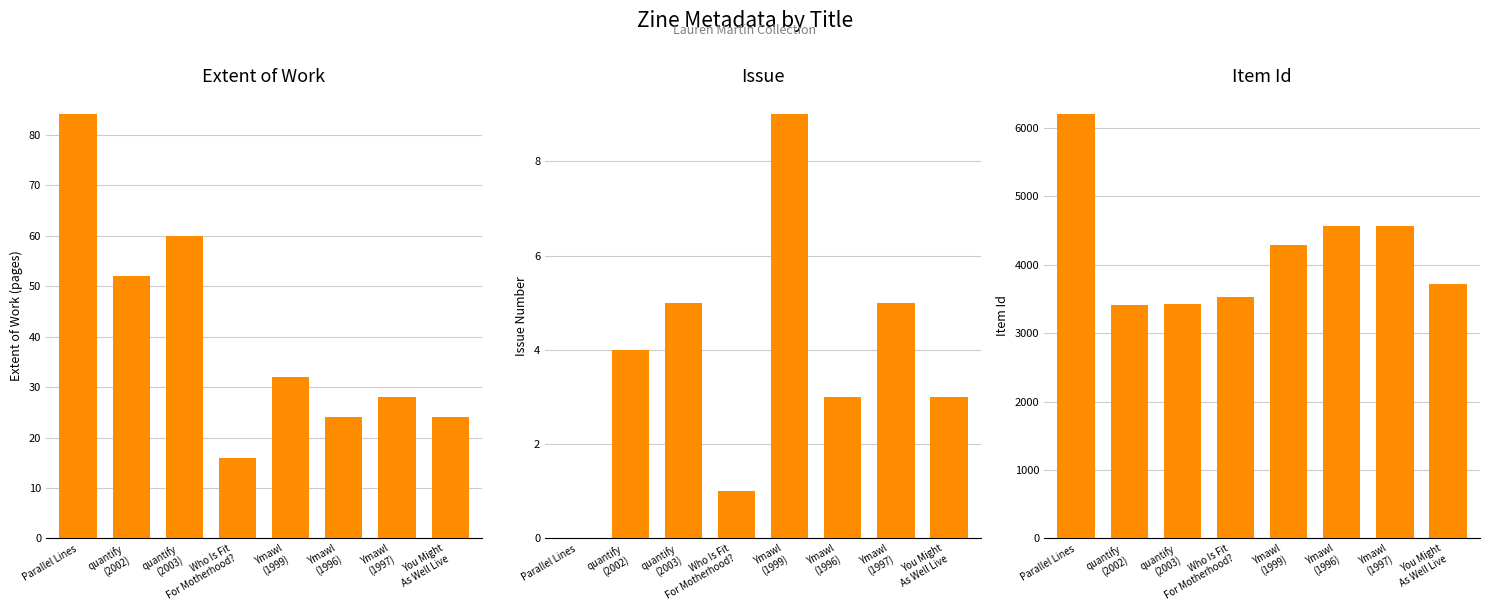

Reading right to left, what are all the values shown in this chart?

Extent of Work: You Might
As Well Live=24	Ymawl
(1997)=28	Ymawl
(1996)=24	Ymawl
(1999)=32	Who Is Fit
For Motherhood?=16	quantify
(2003)=60	quantify
(2002)=52	Parallel Lines=84
Issue: You Might
As Well Live=3	Ymawl
(1997)=5	Ymawl
(1996)=3	Ymawl
(1999)=9	Who Is Fit
For Motherhood?=1	quantify
(2003)=5	quantify
(2002)=4	Parallel Lines=0
Item Id: You Might
As Well Live=3726	Ymawl
(1997)=4571	Ymawl
(1996)=4569	Ymawl
(1999)=4295	Who Is Fit
For Motherhood?=3527	quantify
(2003)=3426	quantify
(2002)=3410	Parallel Lines=6200